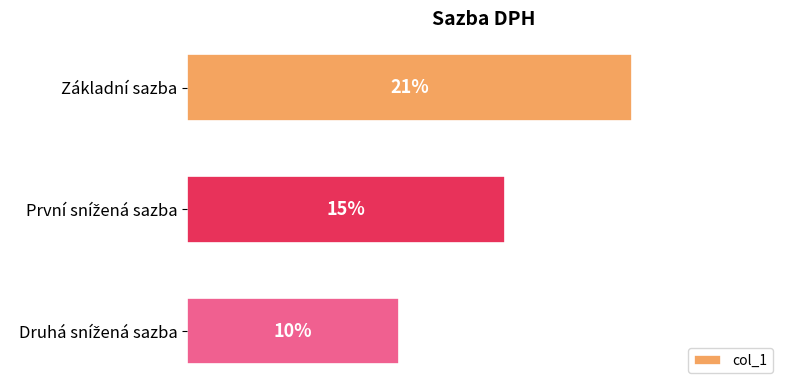

What is the label of the 1st bar from the top?

Základní sazba